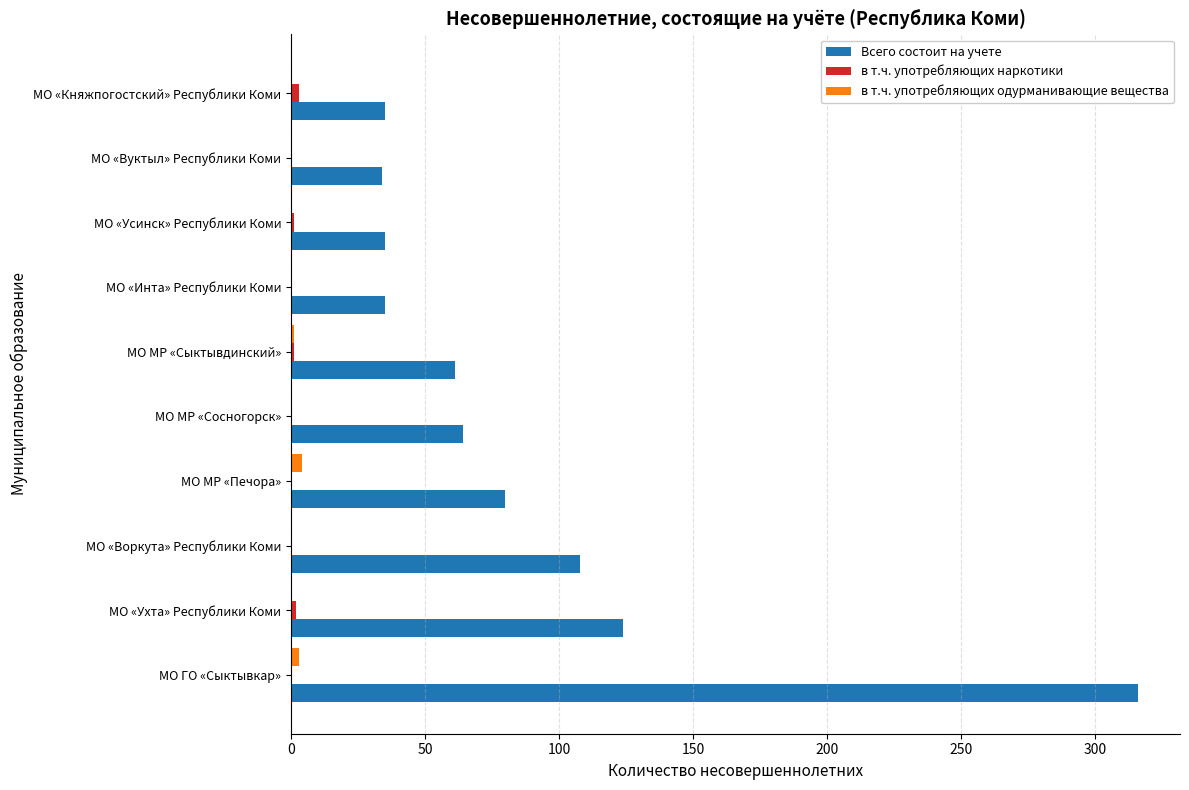

How many data points does each series have?

10